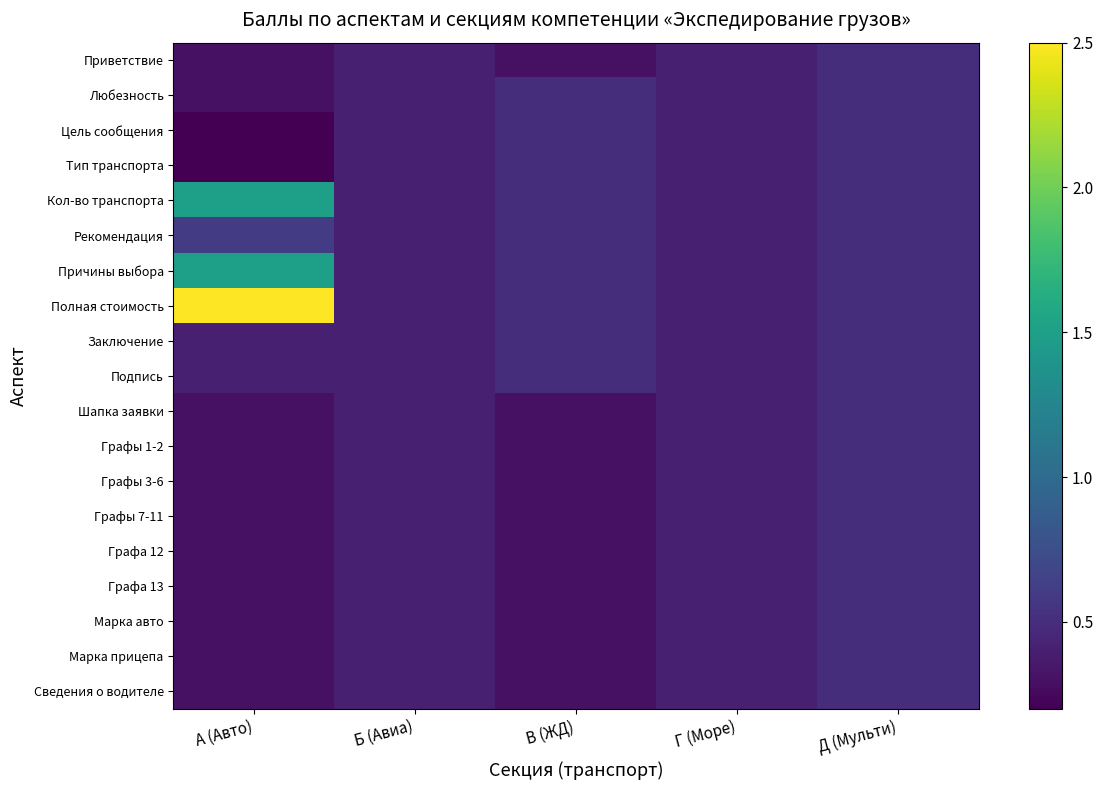

What is the spread (max minus min) of values at В (ЖД)?

0.2